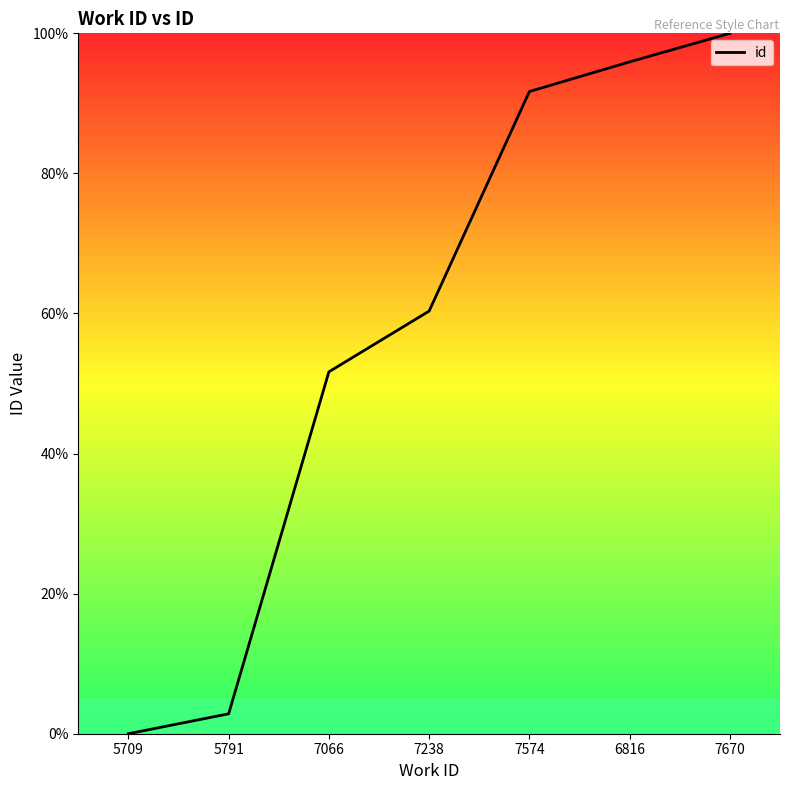

Between 7670 and 7066, which is larger?

7670